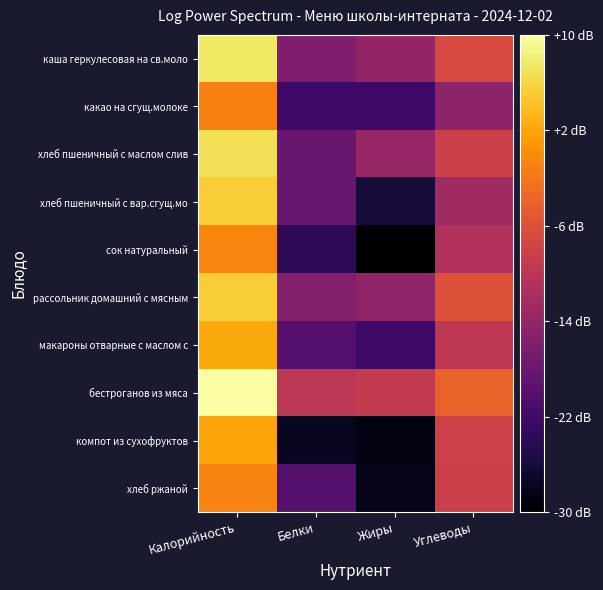

Which series has the largest total across all categories?

бестроганов из мяса